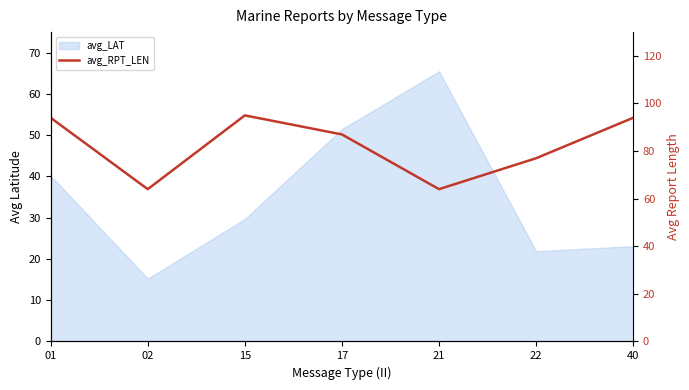

What is the maximum value shown in the chart?

95